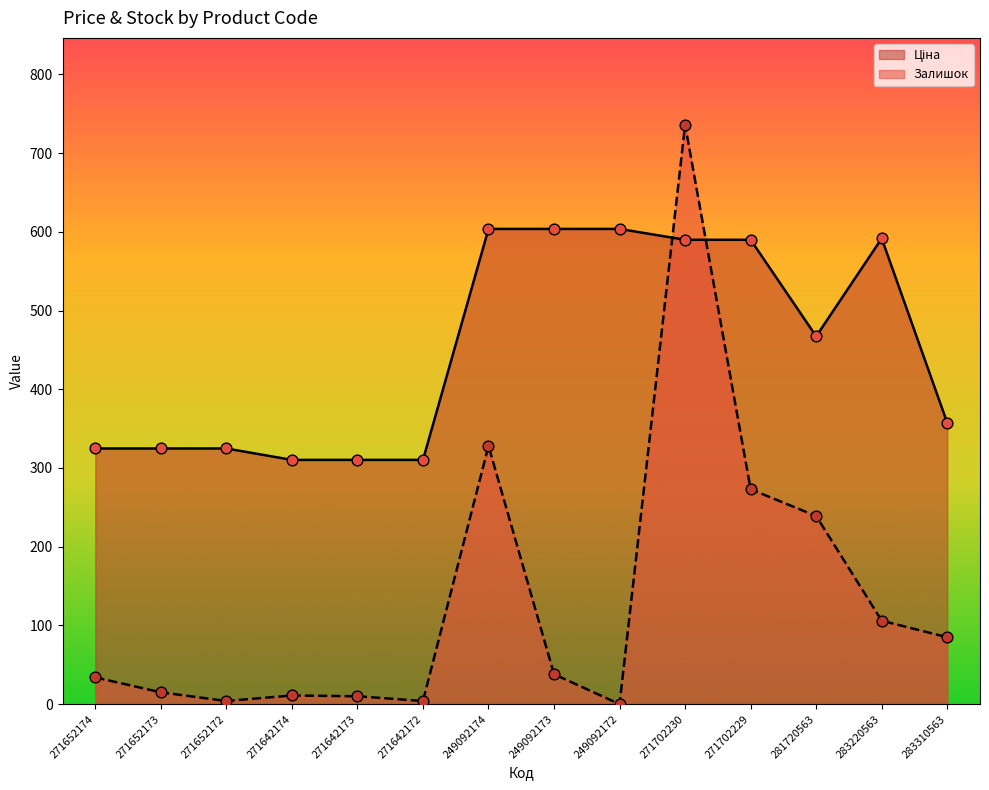

Which series contains the lowest Y value?

Залишок